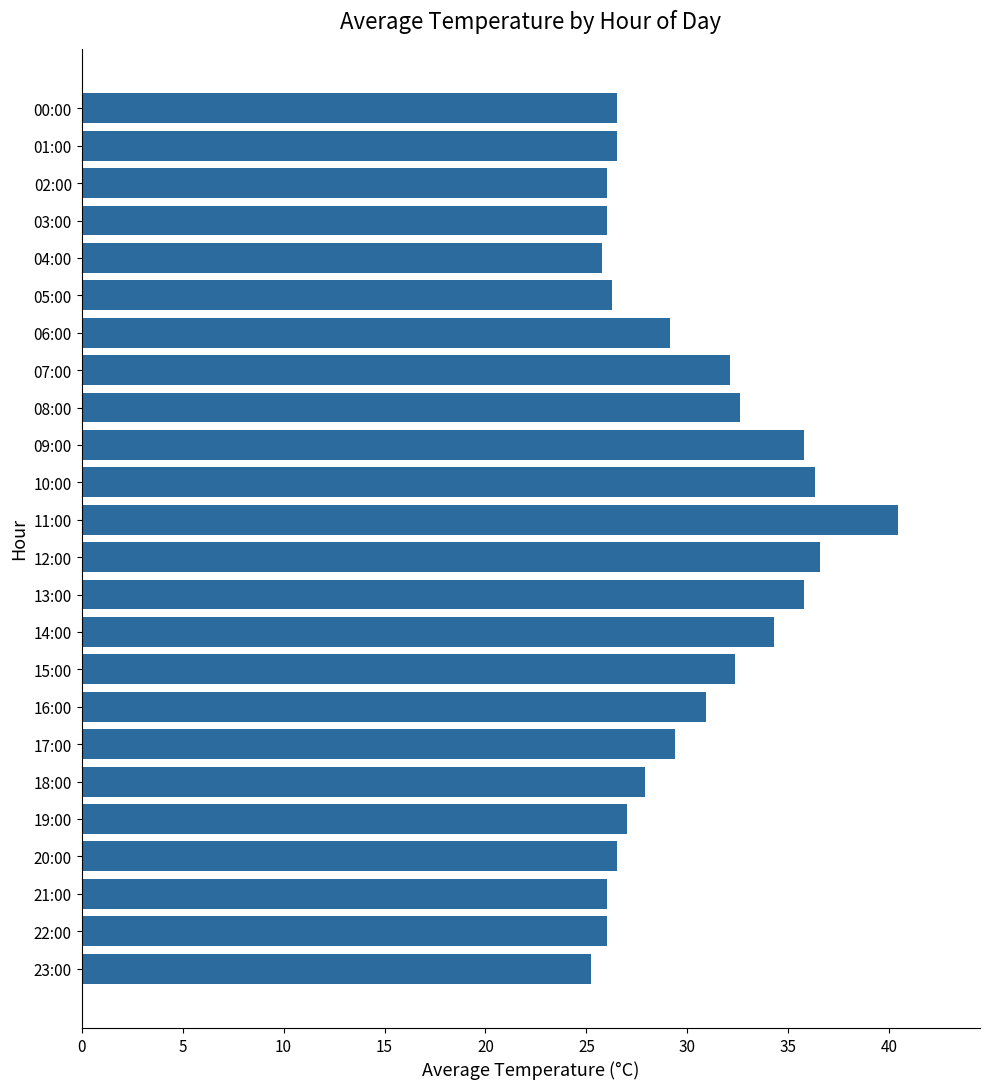

True or false: the data shows 26.0 at 21:00.

True